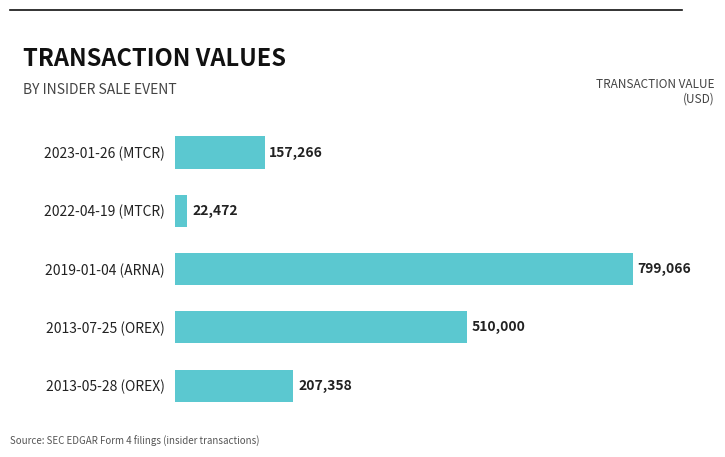

The value at 2019-01-04 (ARNA) is 490148. True or false?

False